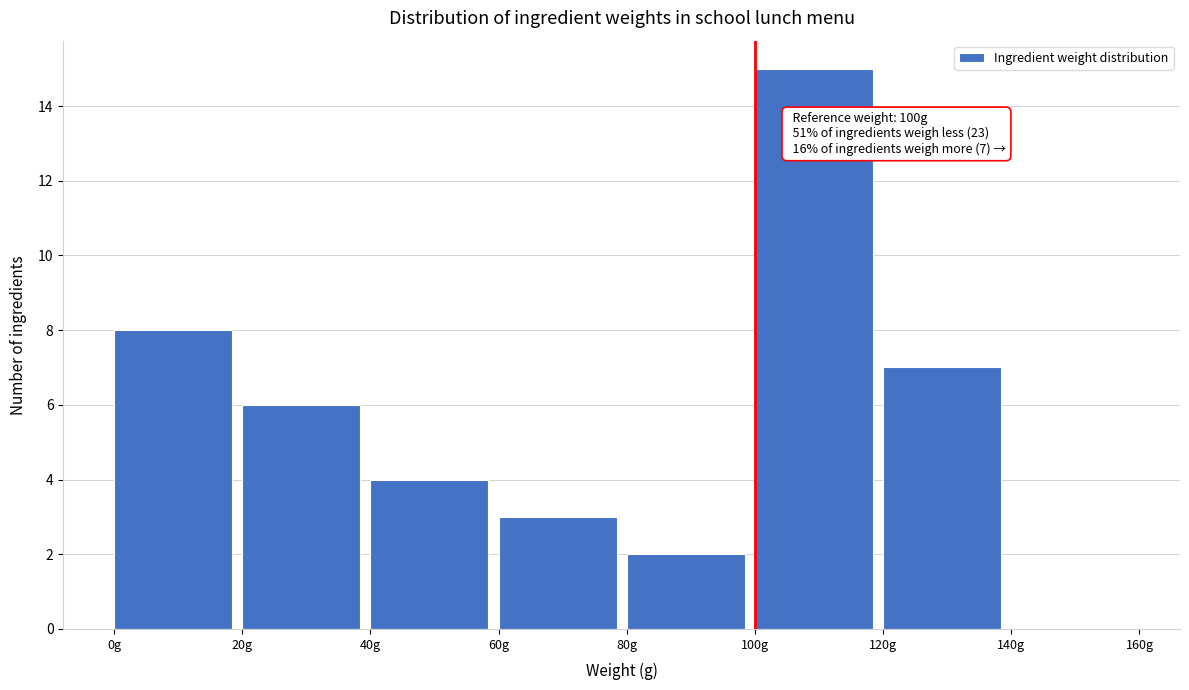

Which range on the x-axis has the tallest bar?

100 to 120